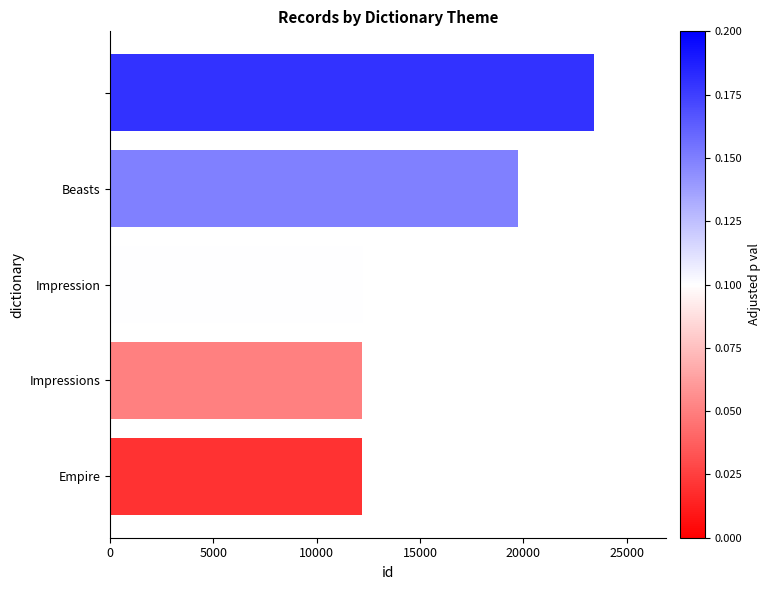

What is the sum of all values?

79744